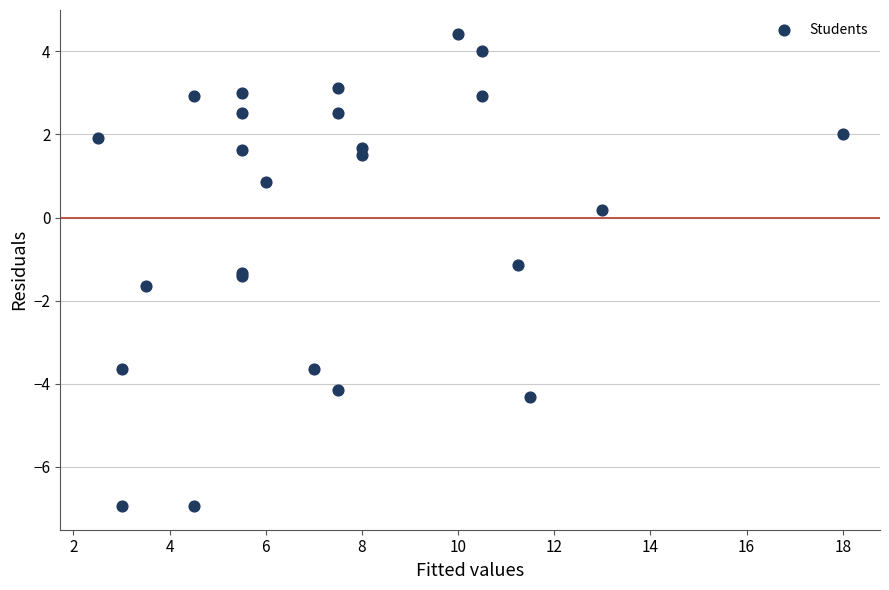

What Y value in the scatter plot is closest to -1?

-1.2